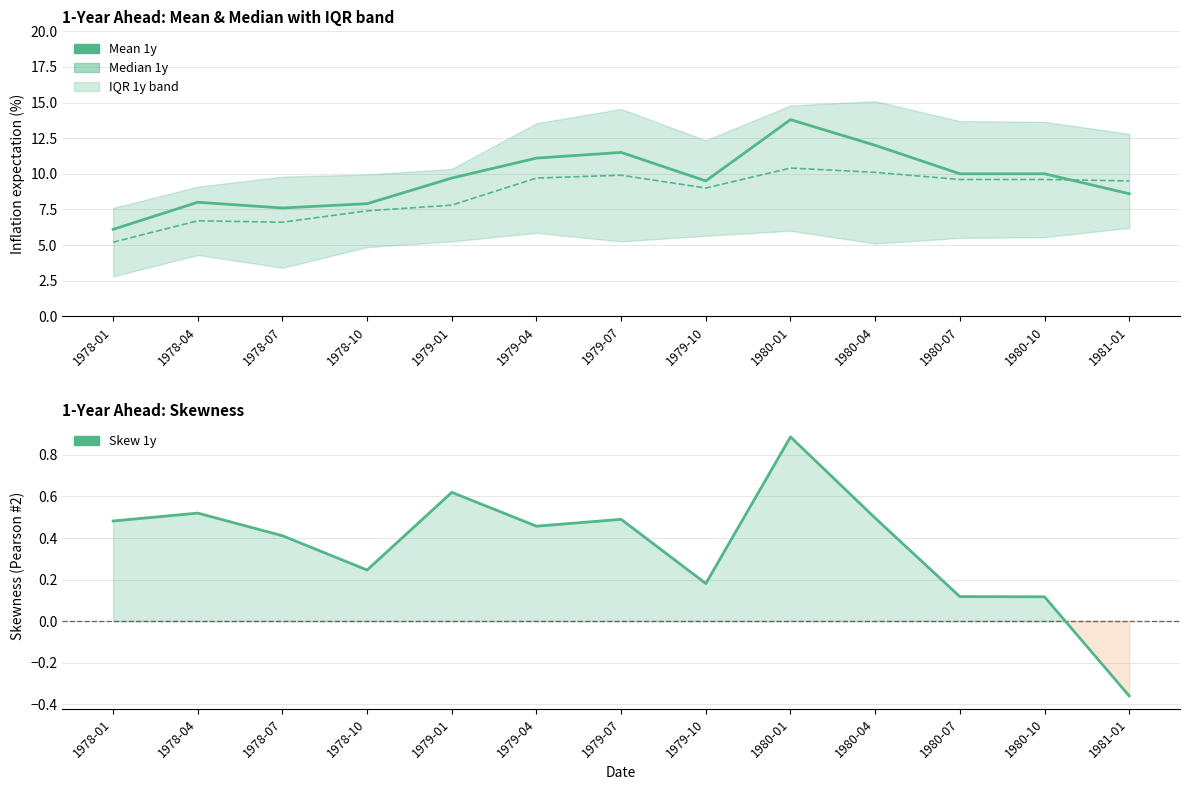

What is the sum of the Mean 1y values at 1981-01 and 1978-10?

16.5